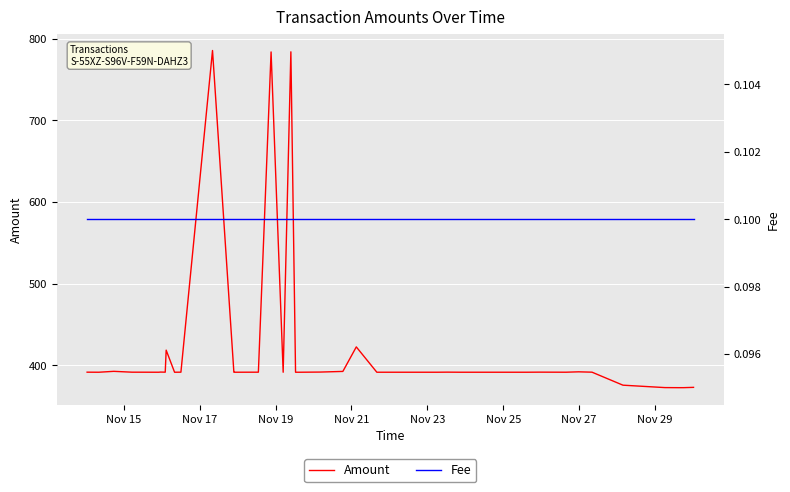

The value of Amount at Nov 23 is 88.9. True or false?

False